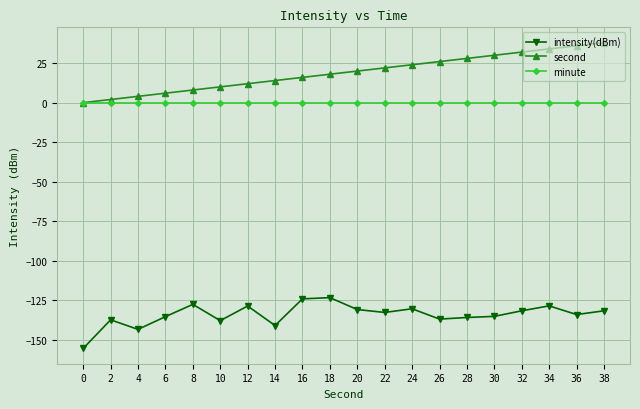

How many lines are shown in the chart?

3